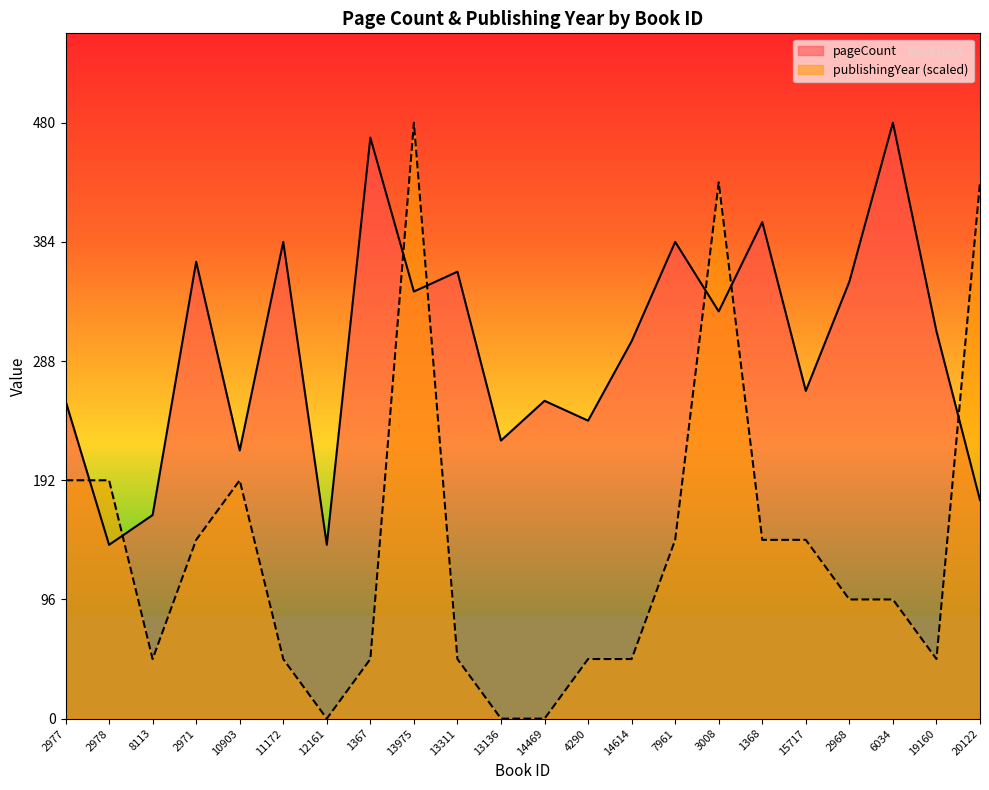

At which category does pageCount reach its first local peak?

2971